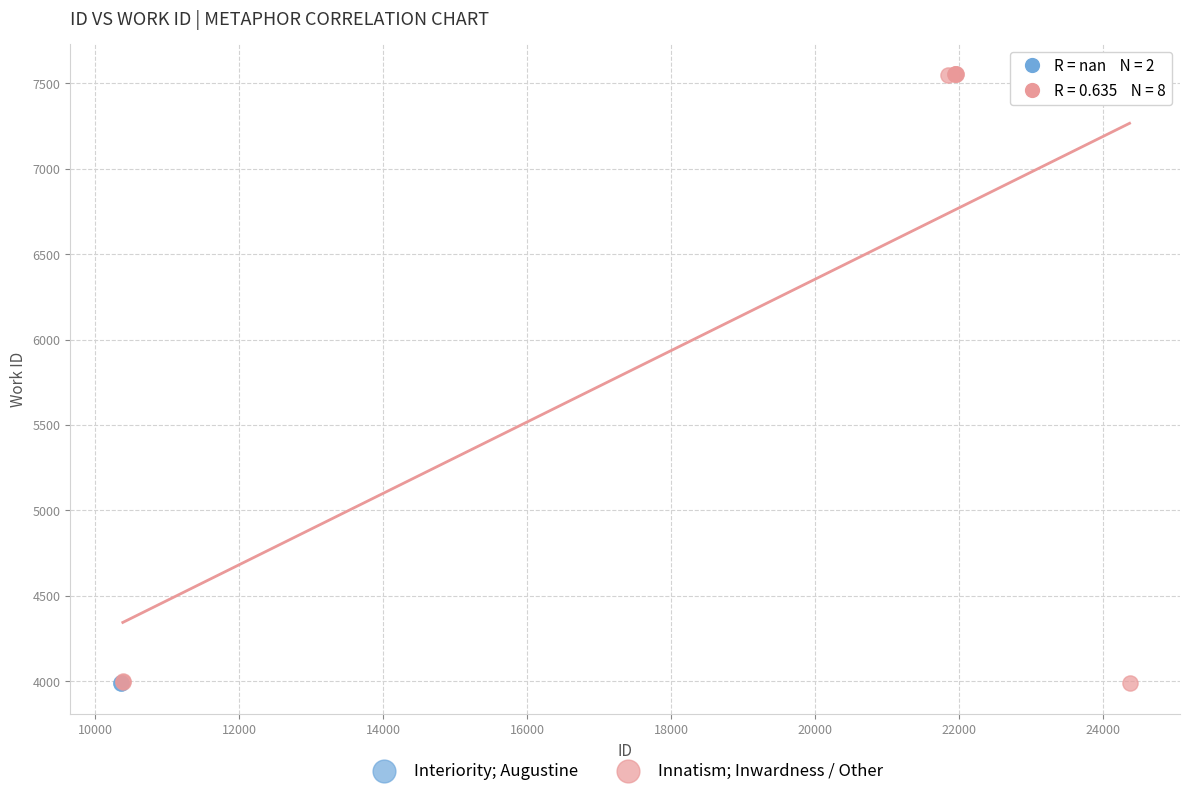

What are all the series names shown in the legend?

Interiority; Augustine, Innatism; Inwardness / Other